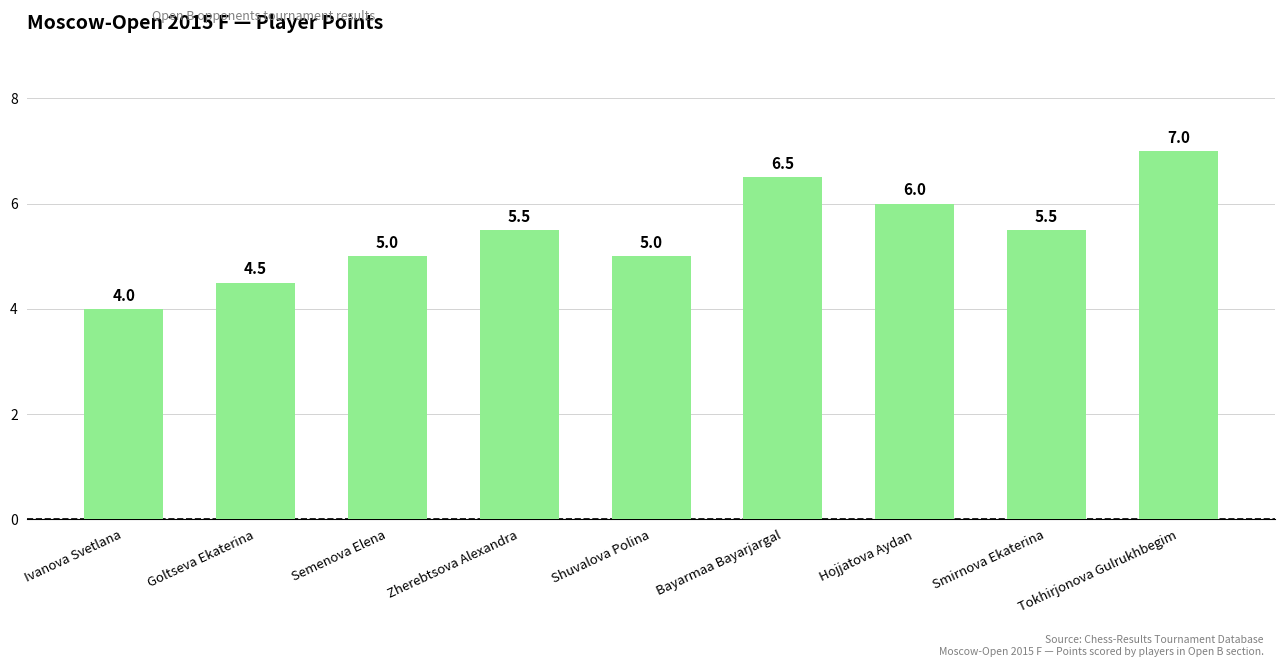

What is the minimum value shown in the chart?

4.0